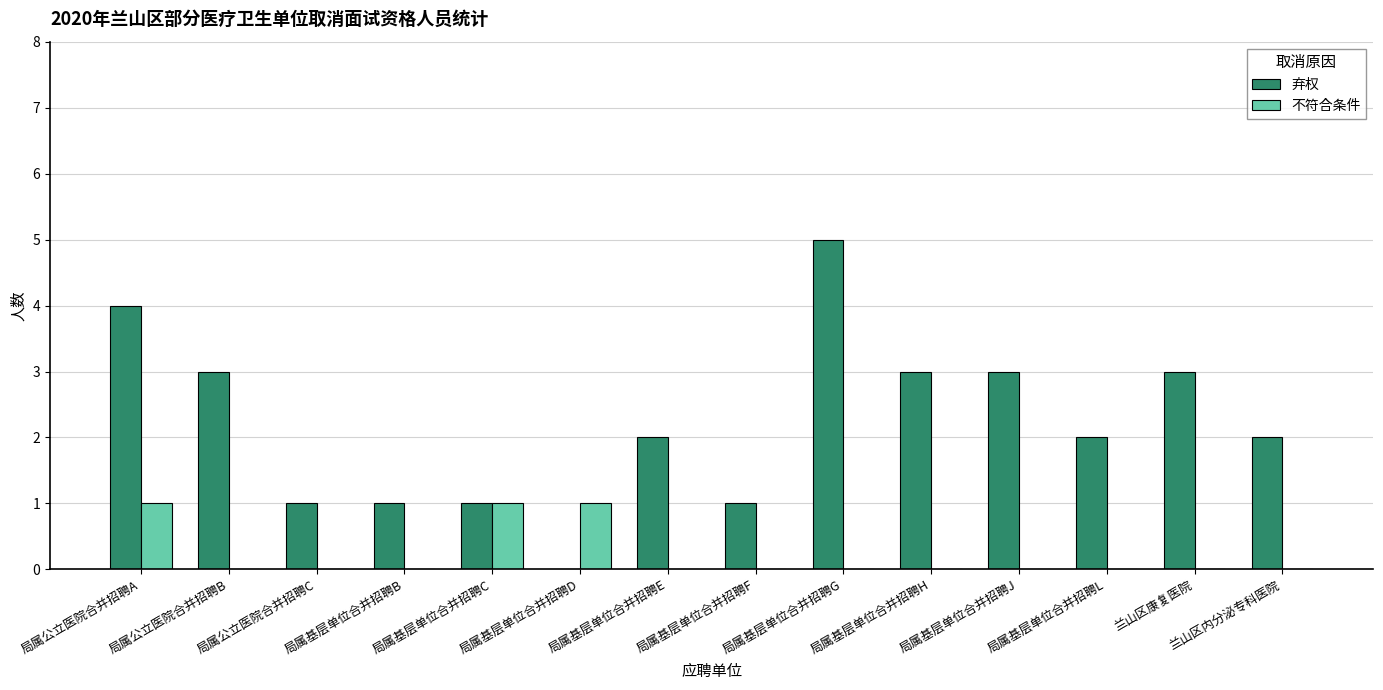

What are all the series names shown in the legend?

弃权, 不符合条件